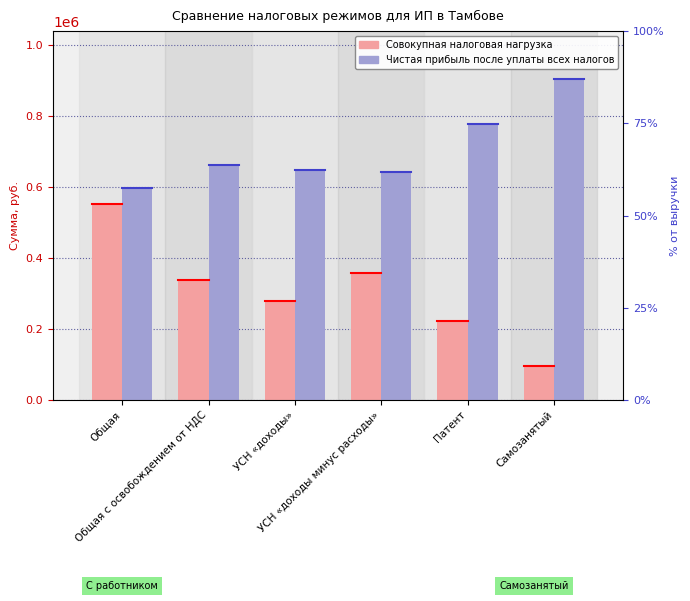

How many bars are there in each group?

2